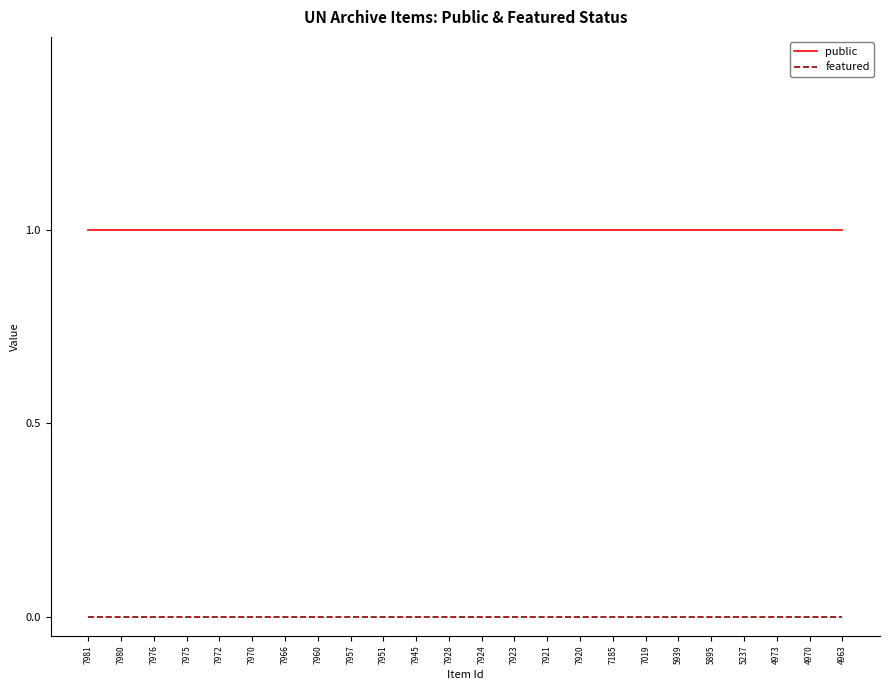

Which series has the largest total across all categories?

public